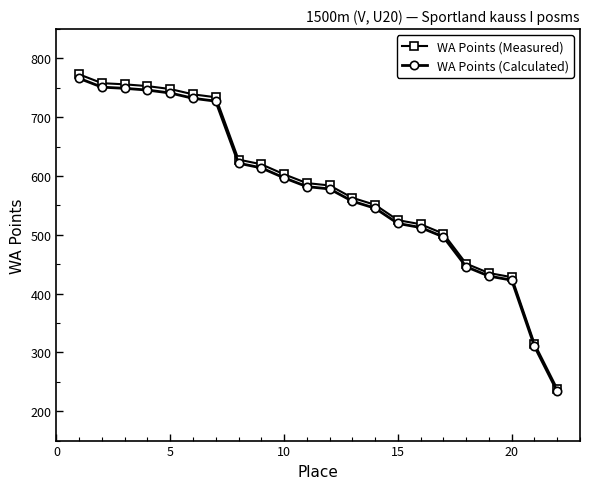

Count the number of data series in this chart.

2